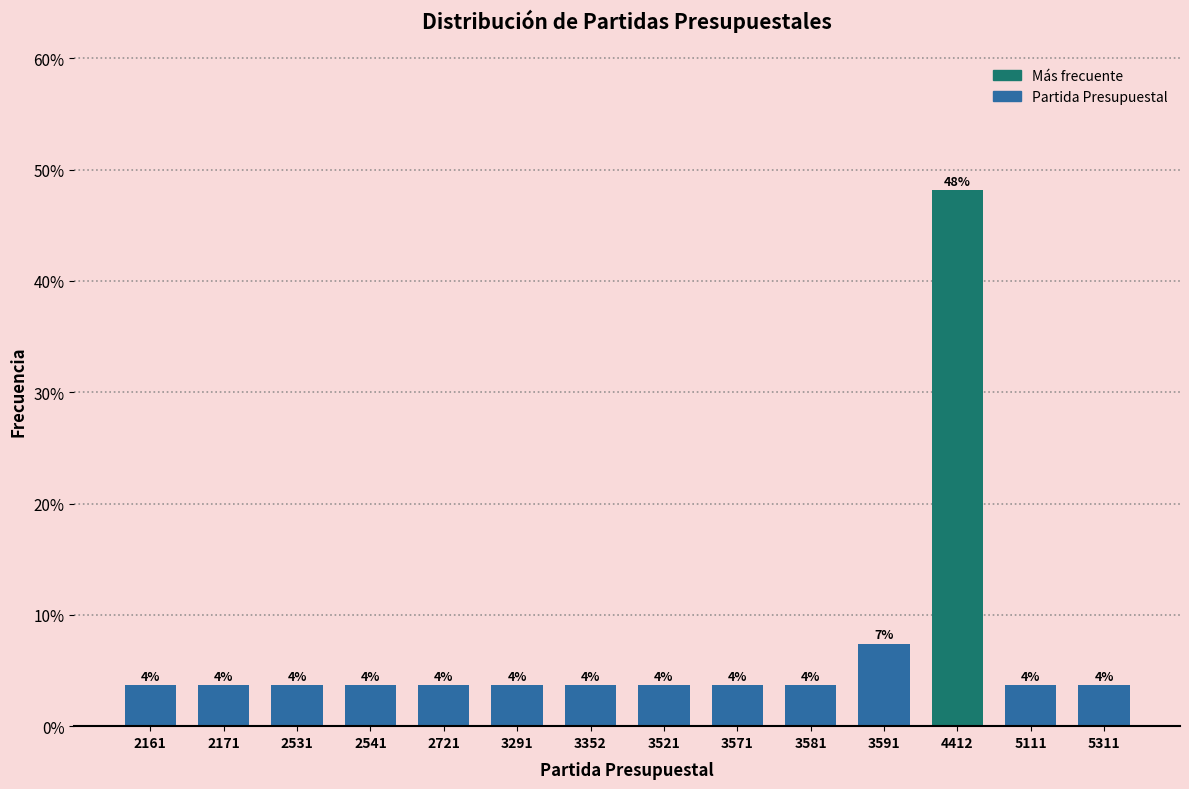

Reading right to left, extract all data points from this chart.

5311=0.0	5111=0.0	4412=0.5	3591=0.1	3581=0.0	3571=0.0	3521=0.0	3352=0.0	3291=0.0	2721=0.0	2541=0.0	2531=0.0	2171=0.0	2161=0.0